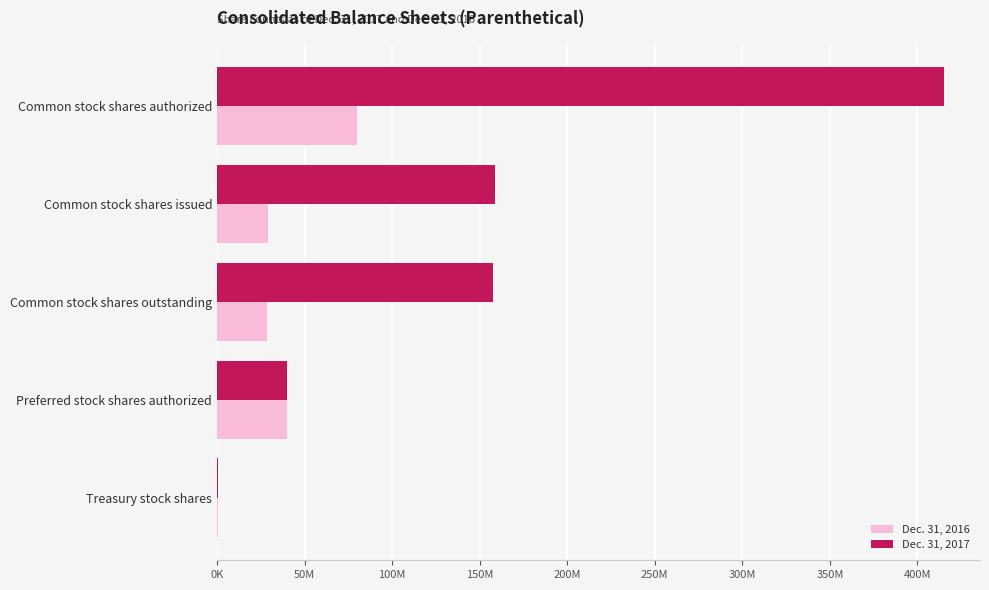

What are all the series names shown in the legend?

Dec. 31, 2016, Dec. 31, 2017